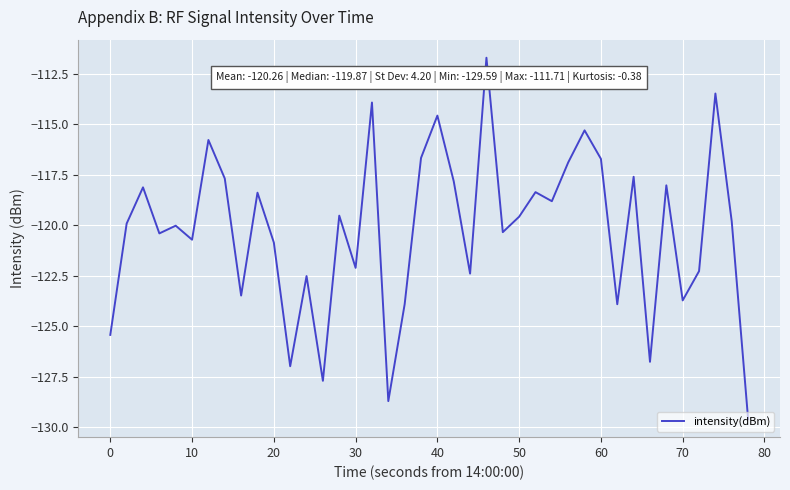

Does the chart have visible grid lines?

Yes